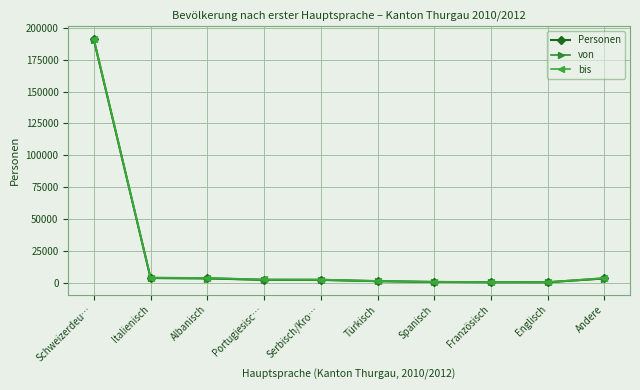

What is the sum of all von values?

207718